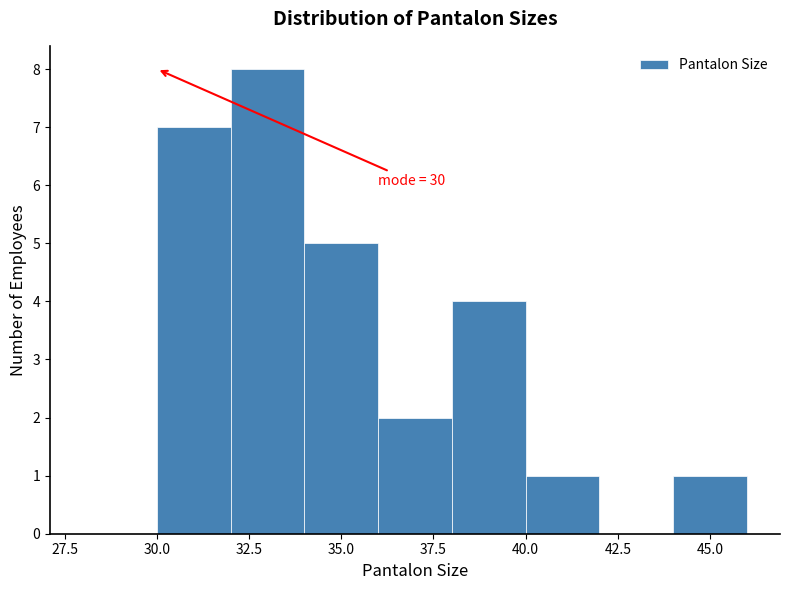

Over which range of the x-axis is the bar tallest?

32 to 34